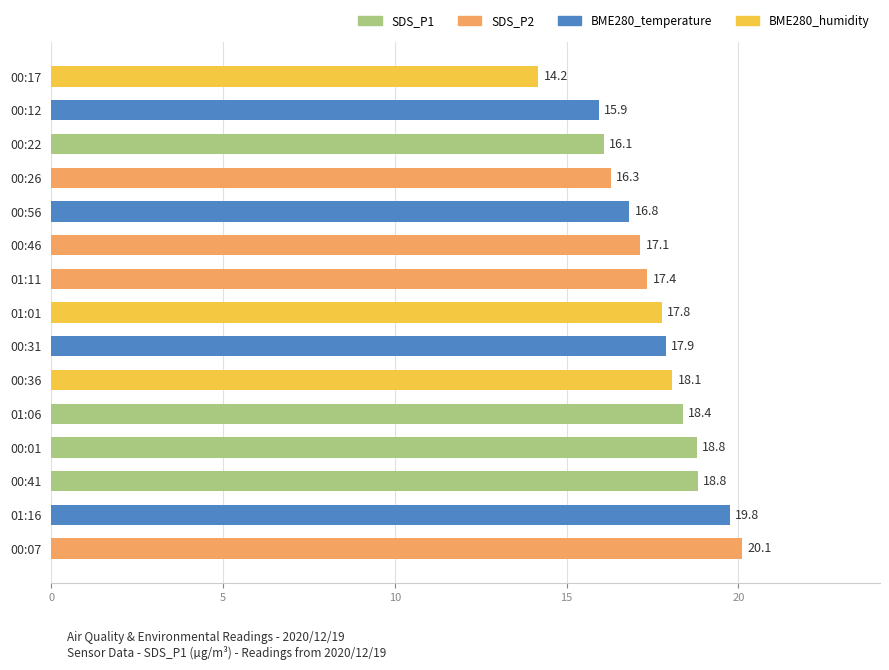

At which label is the value closest to 17?

00:46